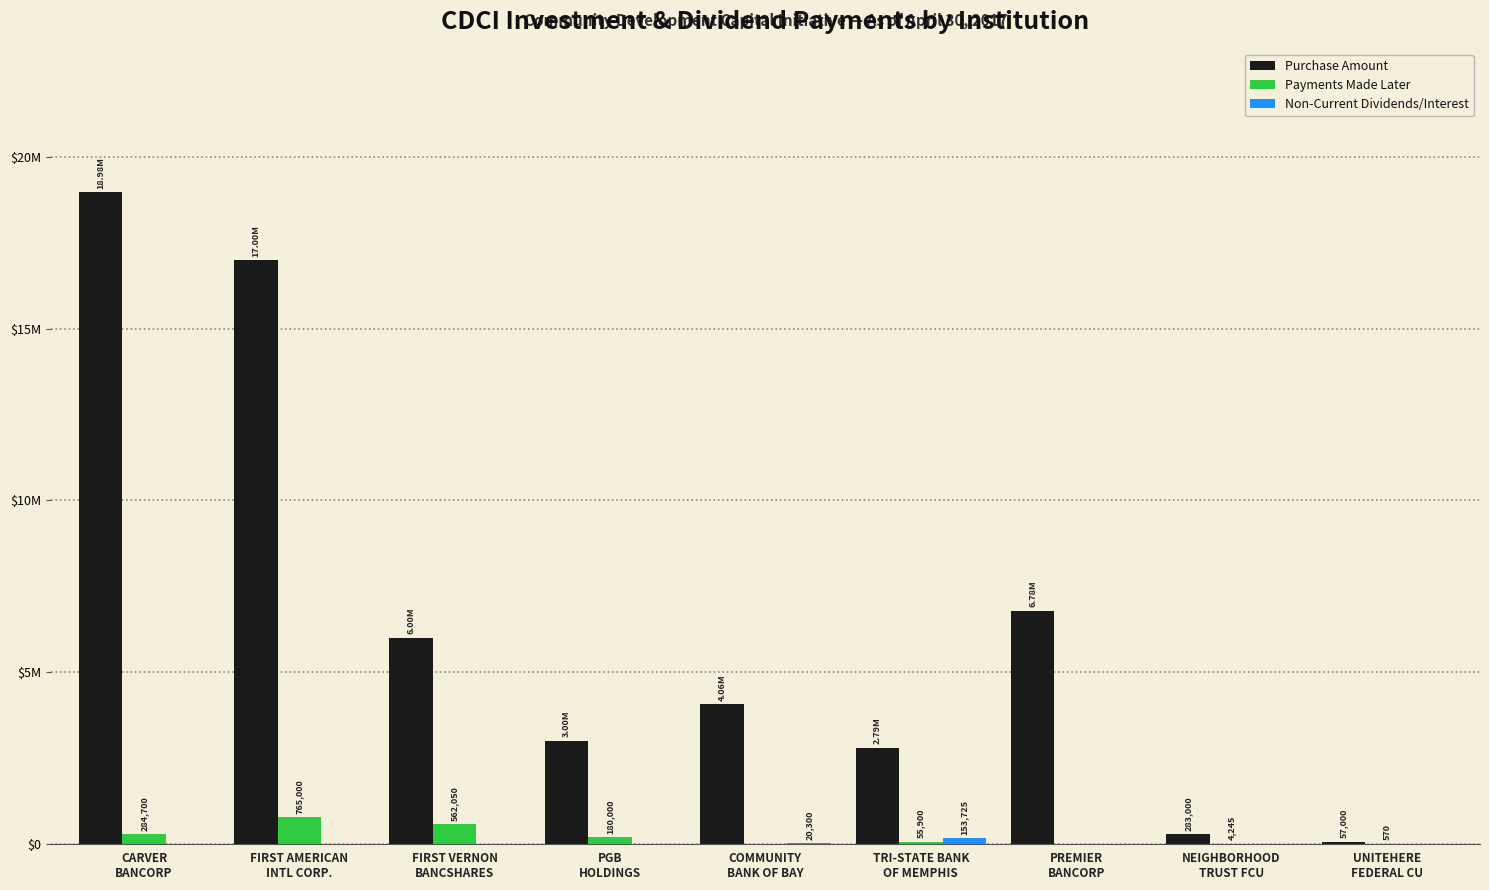

What is the difference between the Purchase Amount values at CARVER
BANCORP and UNITEHERE
FEDERAL CU?

18923000